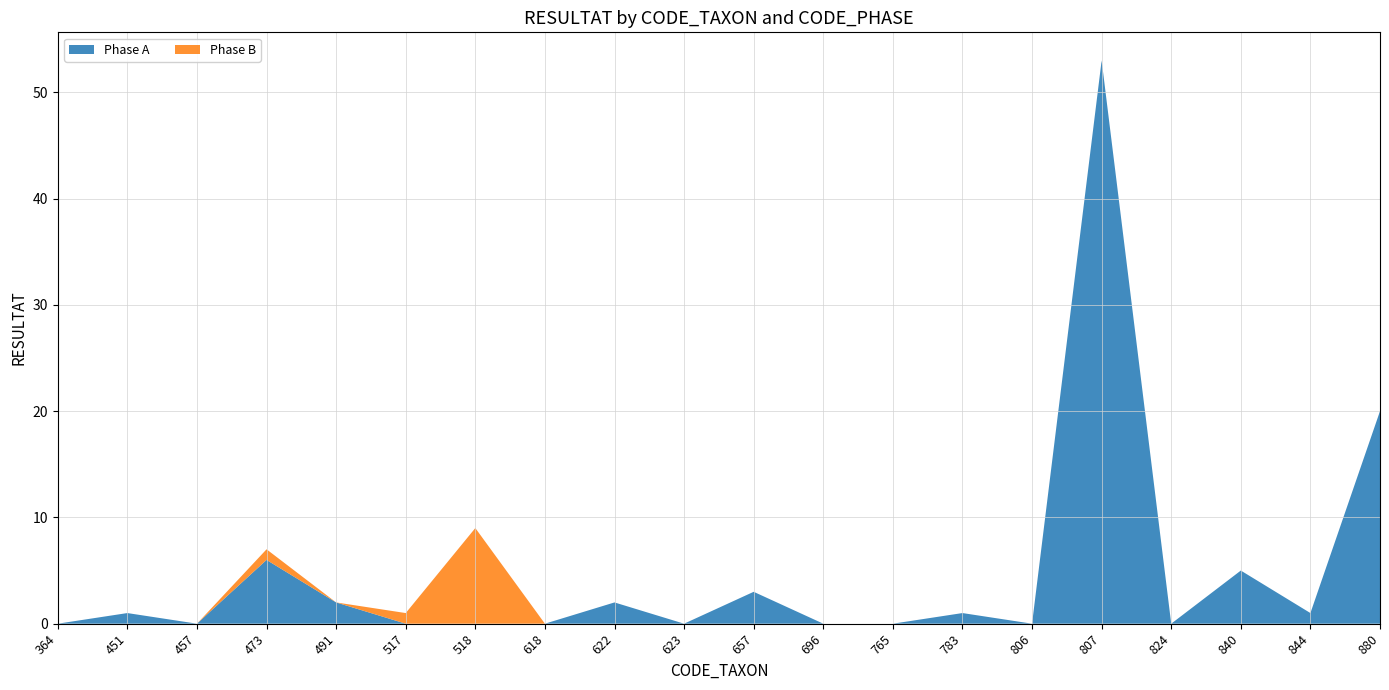

Reading left to right, what are all the values shown in this chart?

Phase A: 364=0	451=1	457=0	473=6	491=2	517=0	518=0	618=0	622=2	623=0	657=3	696=0	765=0	783=1	806=0	807=53	824=0	840=5	844=1	880=20
Phase B: 364=0	451=0	457=0	473=1	491=0	517=1	518=9	618=0	622=0	623=0	657=0	696=0	765=0	783=0	806=0	807=0	824=0	840=0	844=0	880=0